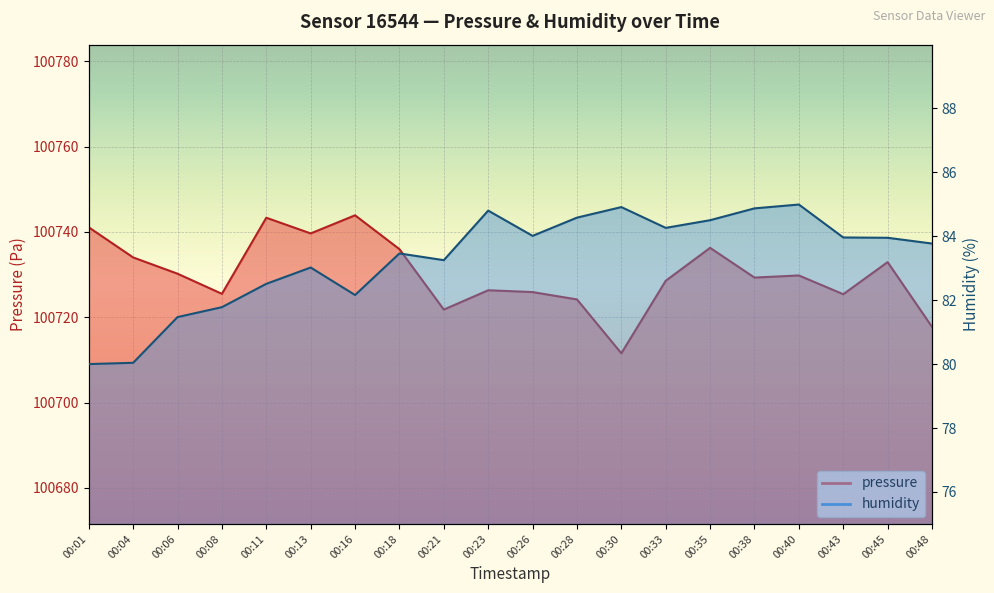

List the series in order of their peak value, lowest first.

humidity, pressure